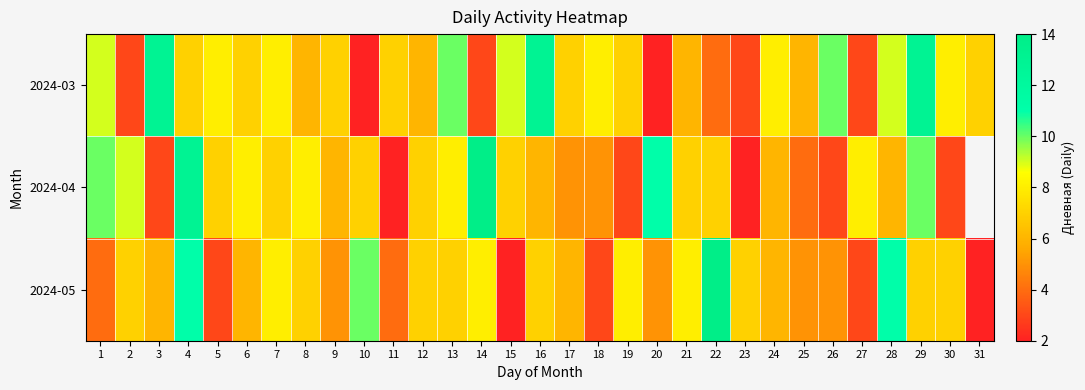

The 2024-05 series shows 6.0 at 24. True or false?

True